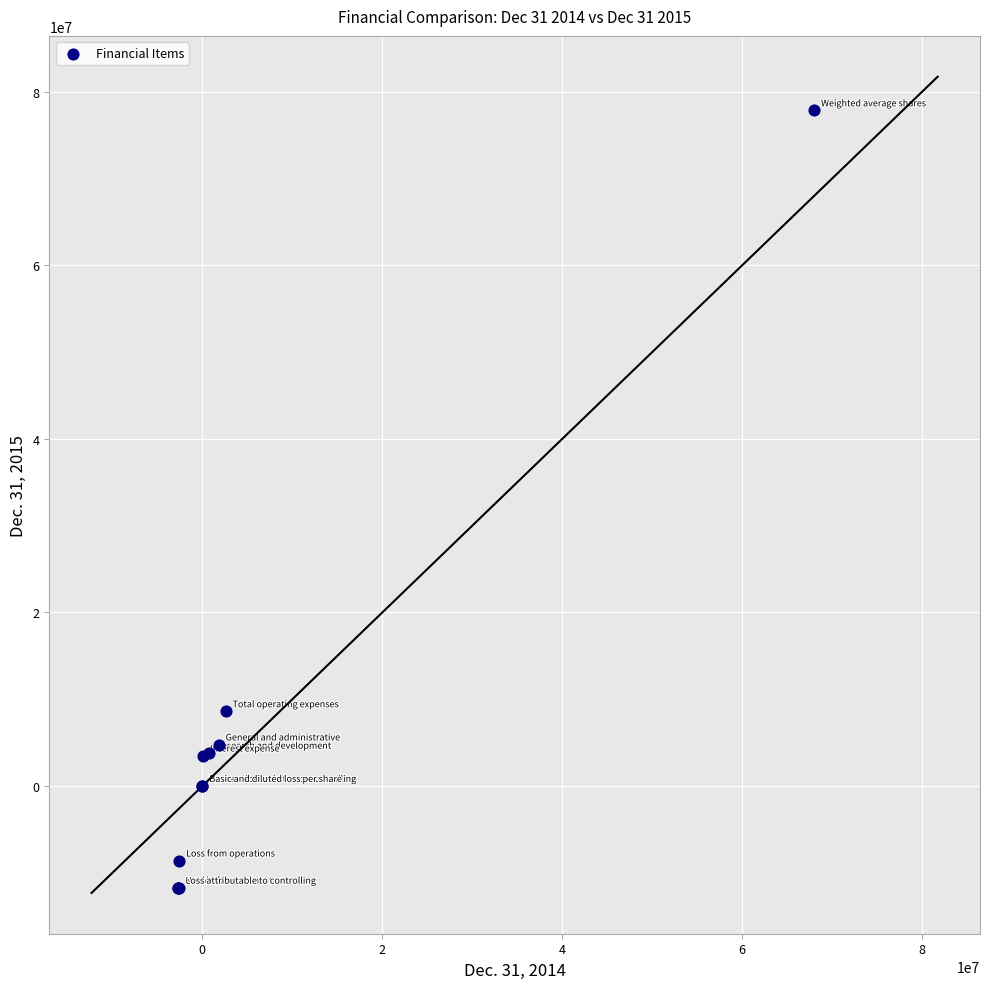

What Y value in the scatter plot is closest to 33061016?

8599772.0